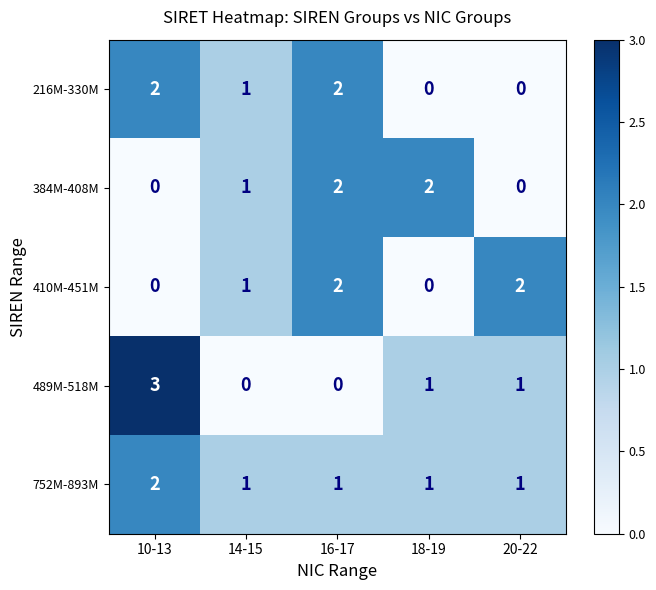

What is the total value across all series at 10-13?

7